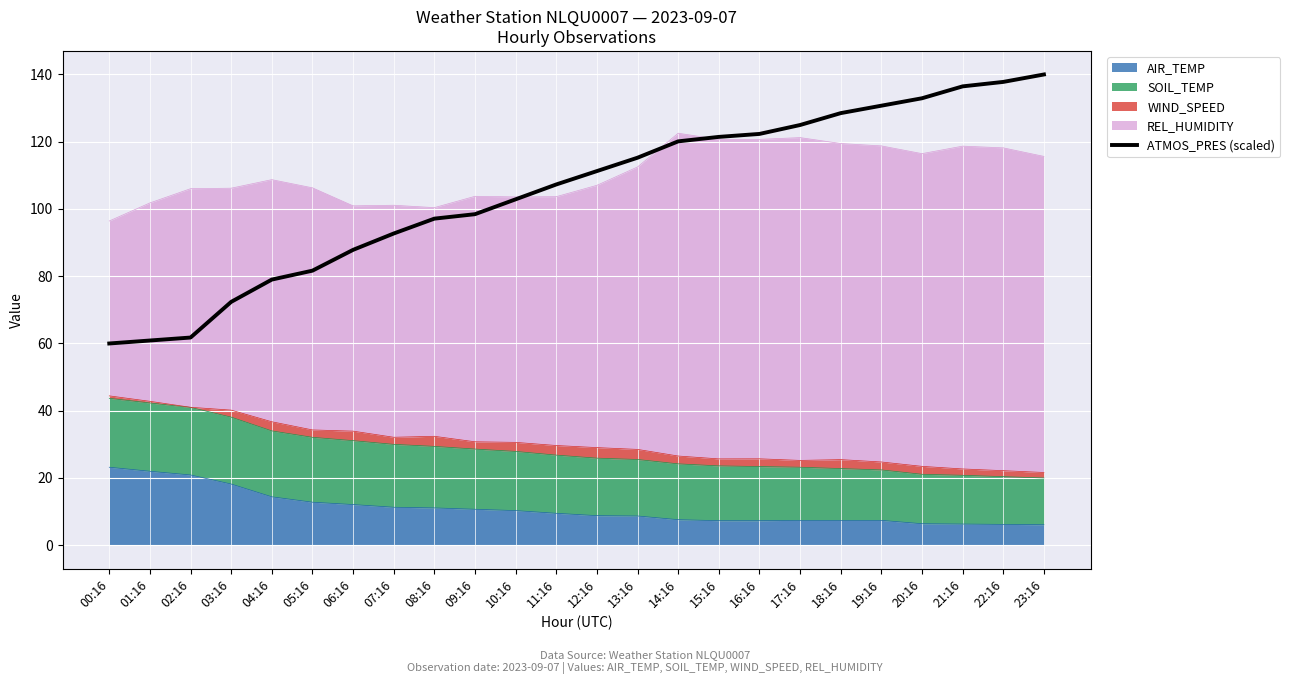

The chart shows a value of 24.8 at 11:16. True or false?

False